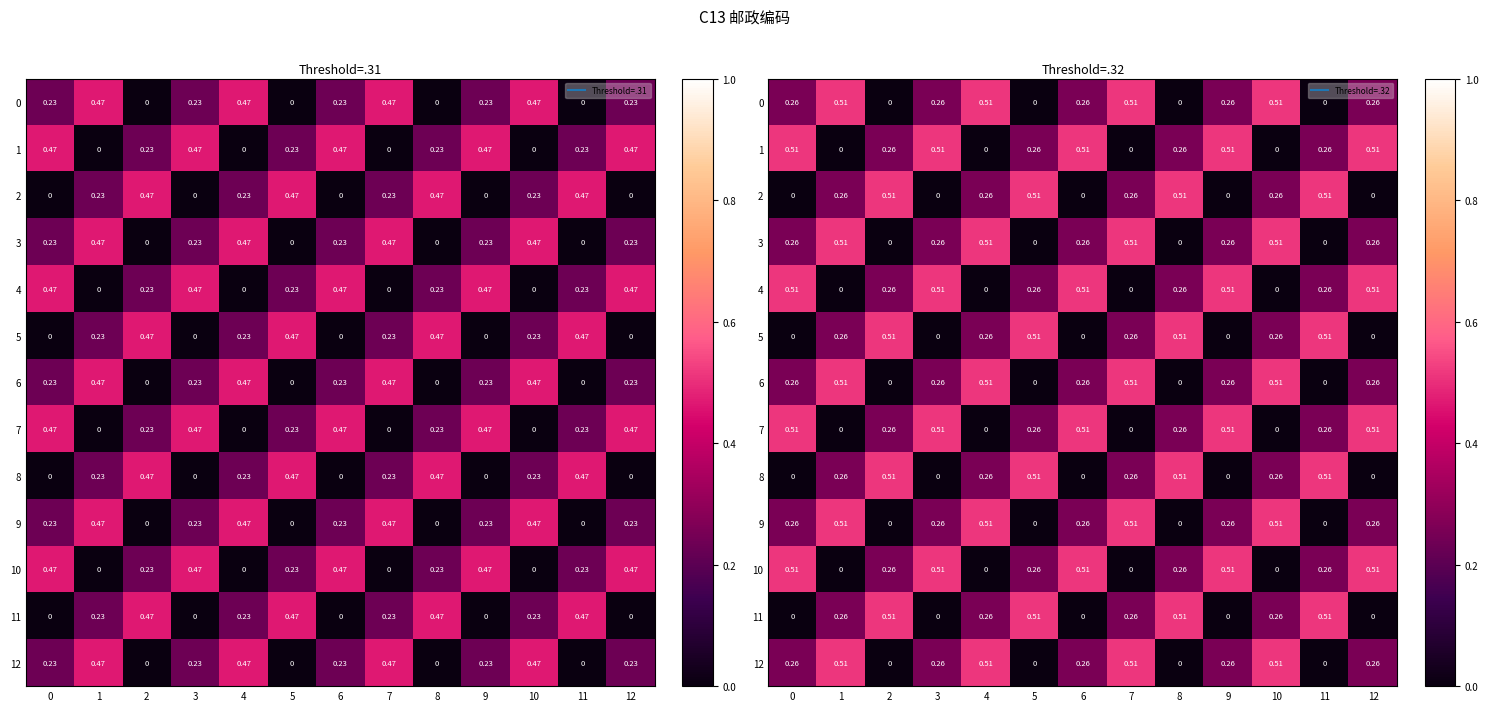

How many data points does each series have?

13